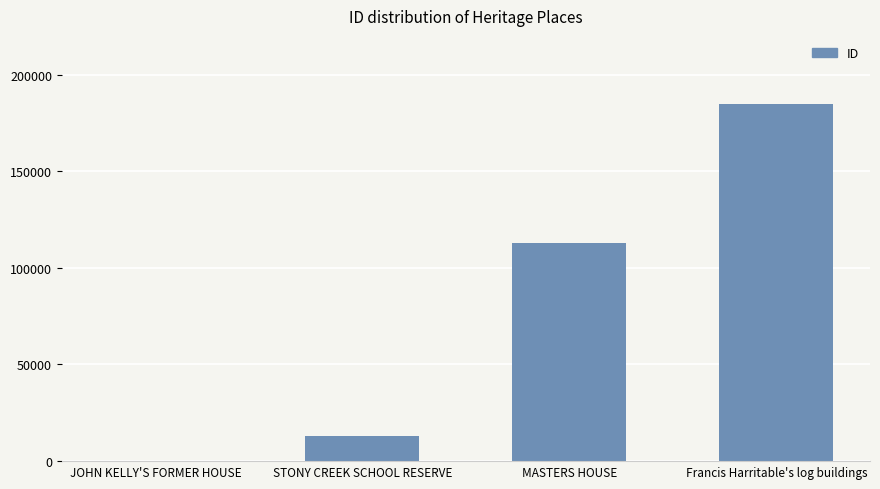

True or false: the data shows 82871 at Francis Harritable's log buildings.

False